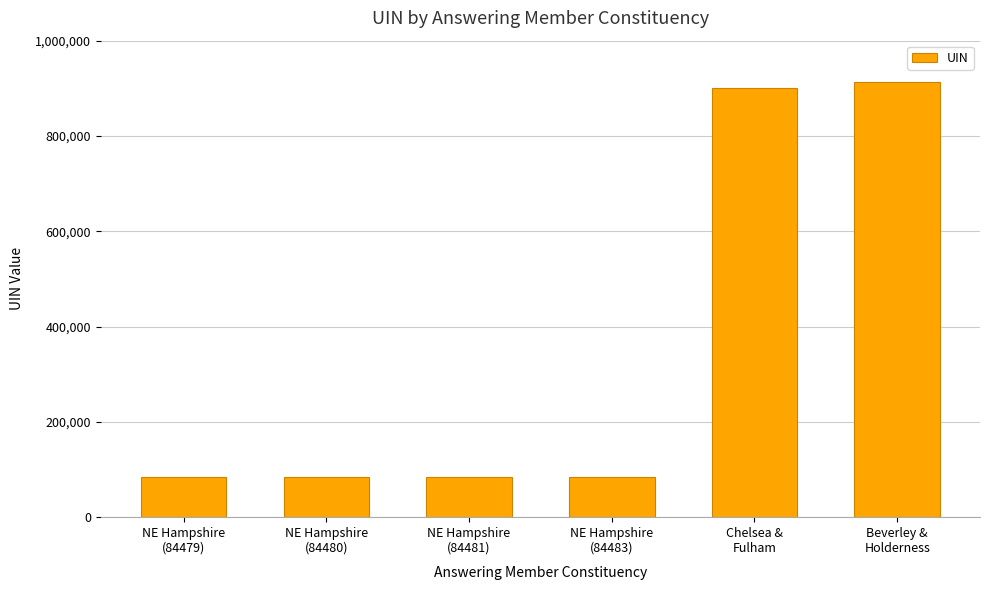

What value does the data have at NE Hampshire
(84479), to the nearest 10?

84480